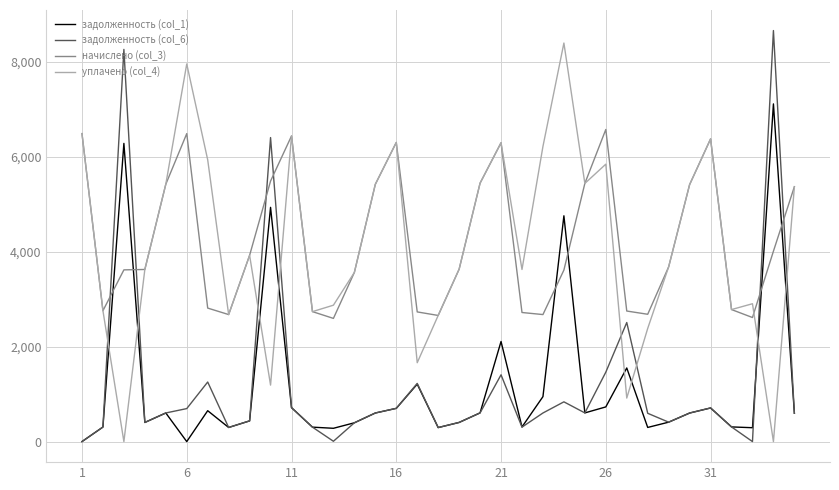

What is the highest value of the задолженность (col_6) series?

8661.2